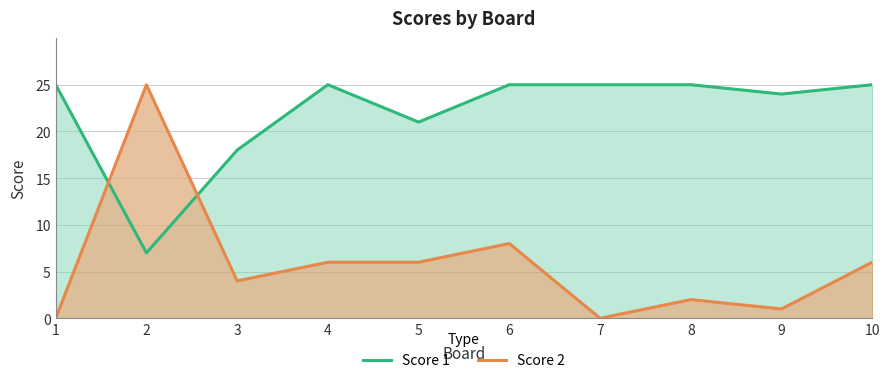

What is the difference between the second highest and second lowest values in the Score 2 series?

8